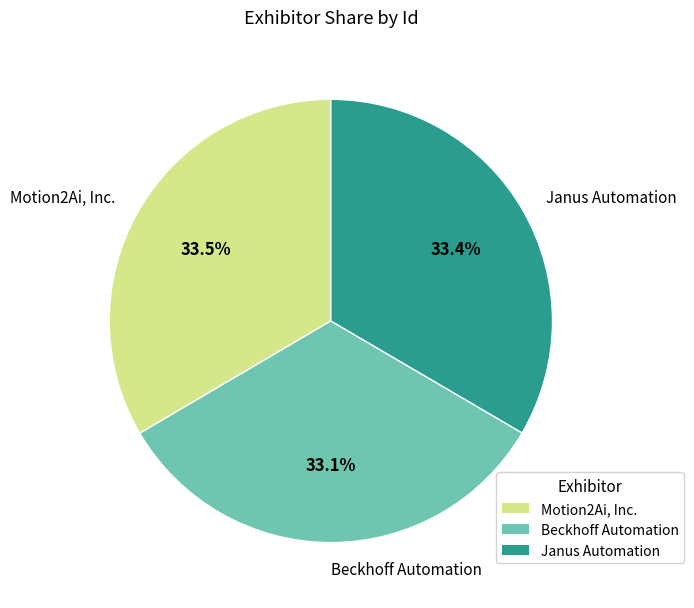

What is the ratio of the value at Janus Automation to the value at Beckhoff Automation?

1.0